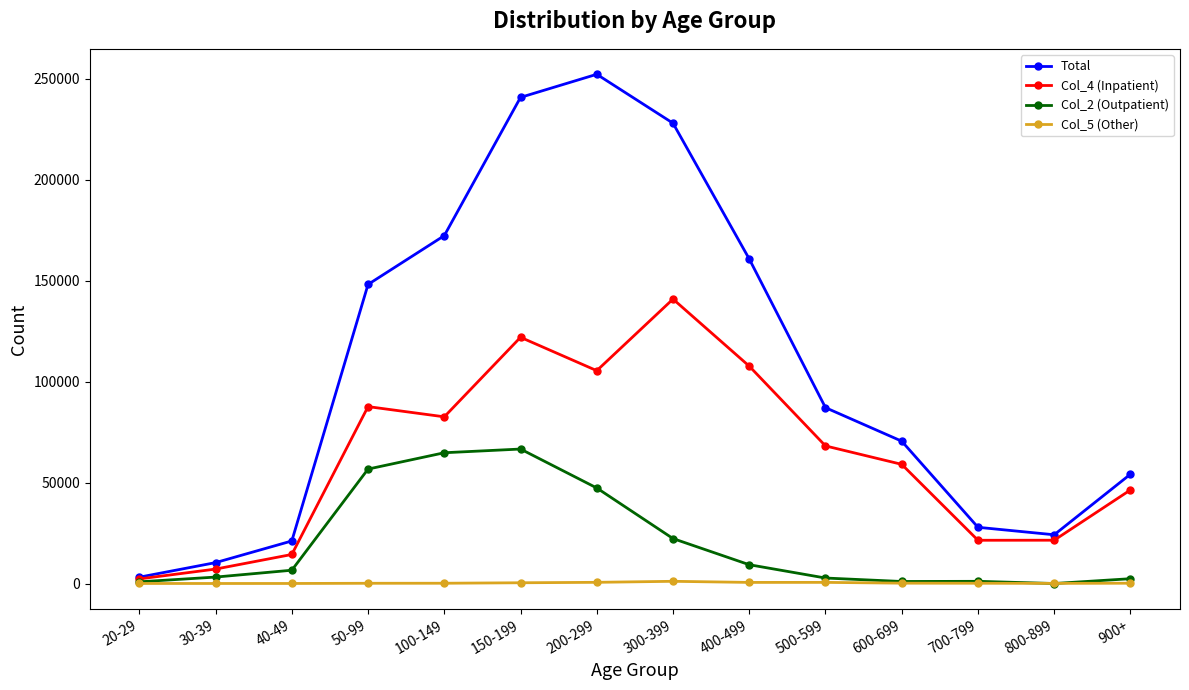

At 300-399, list the series in order from largest to smallest.

Total, Col_4 (Inpatient), Col_2 (Outpatient), Col_5 (Other)